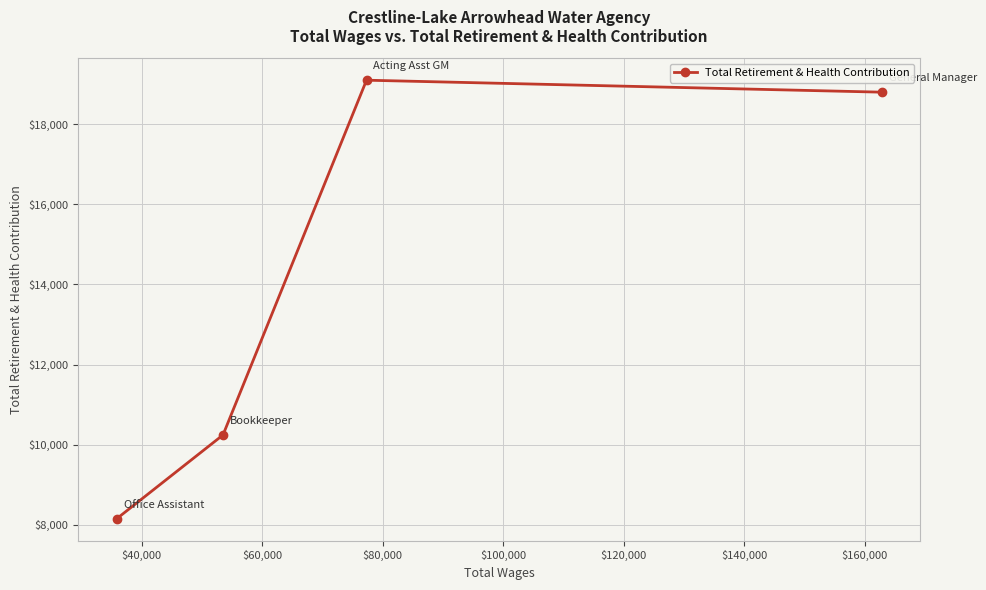

What is the value of the 1st point from the left?

8152